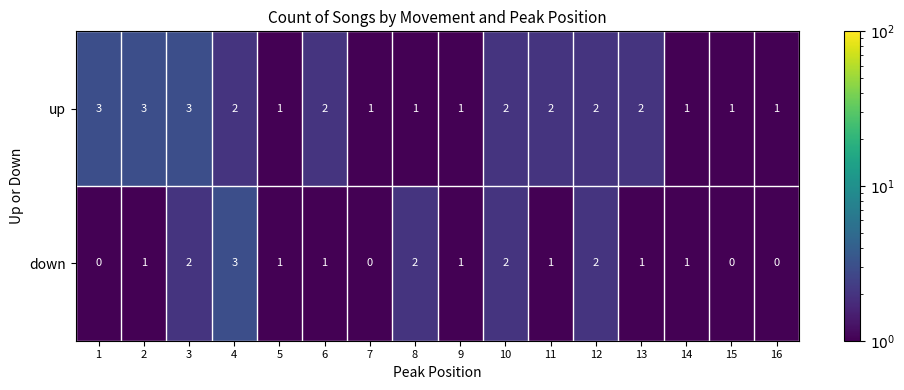

What is the maximum value shown in the chart?

3